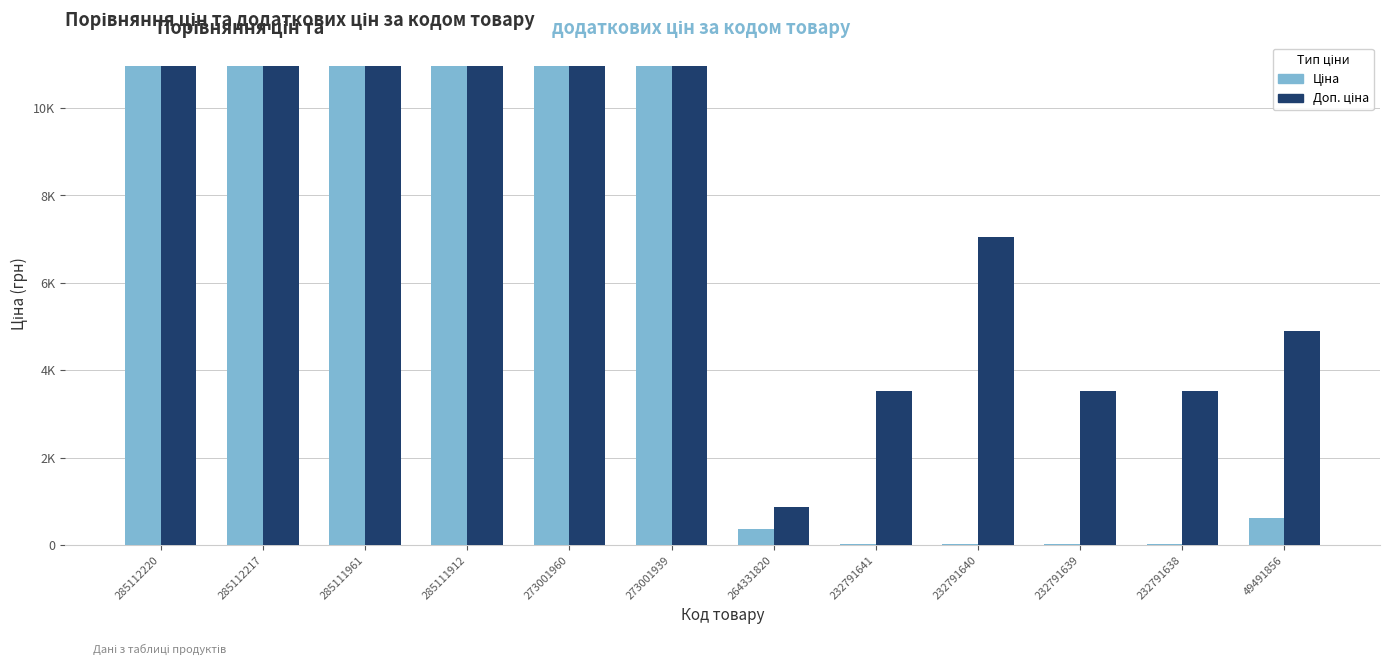

Rank the series at 264331820 from lowest to highest value.

Ціна, Доп. ціна